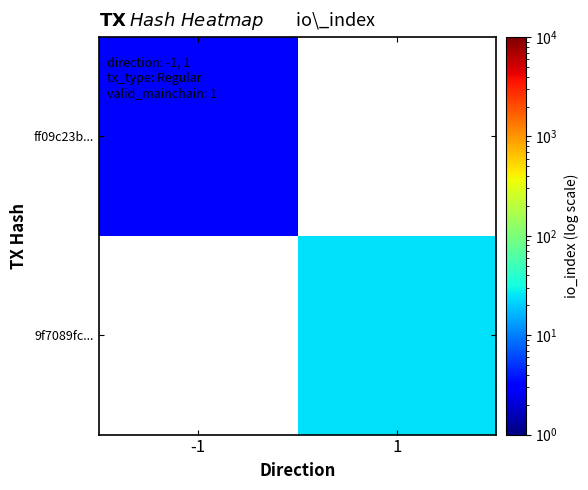

Is the value of 9f7089fc... at -1 greater than the value of ff09c23b... at 1?

No